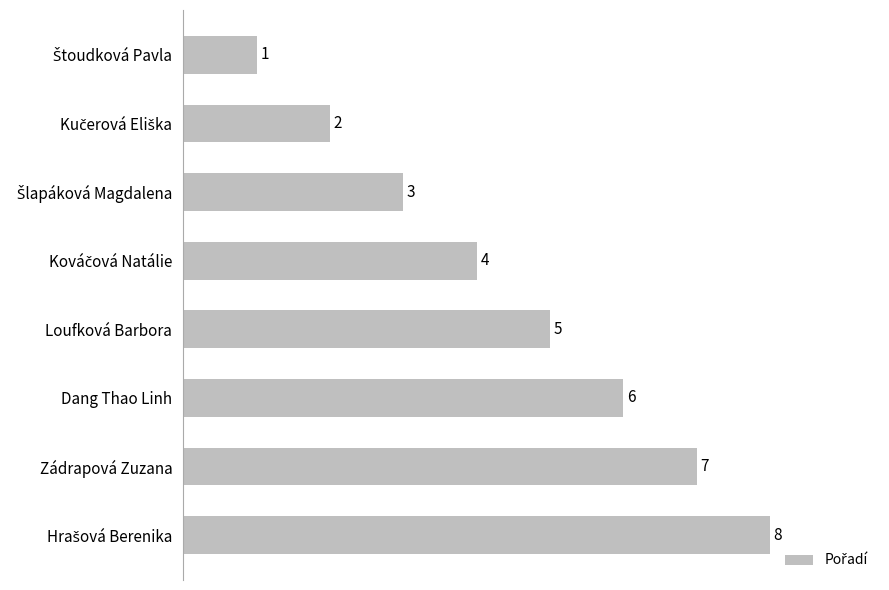

Are the bars grouped side by side (vs. stacked)?

No